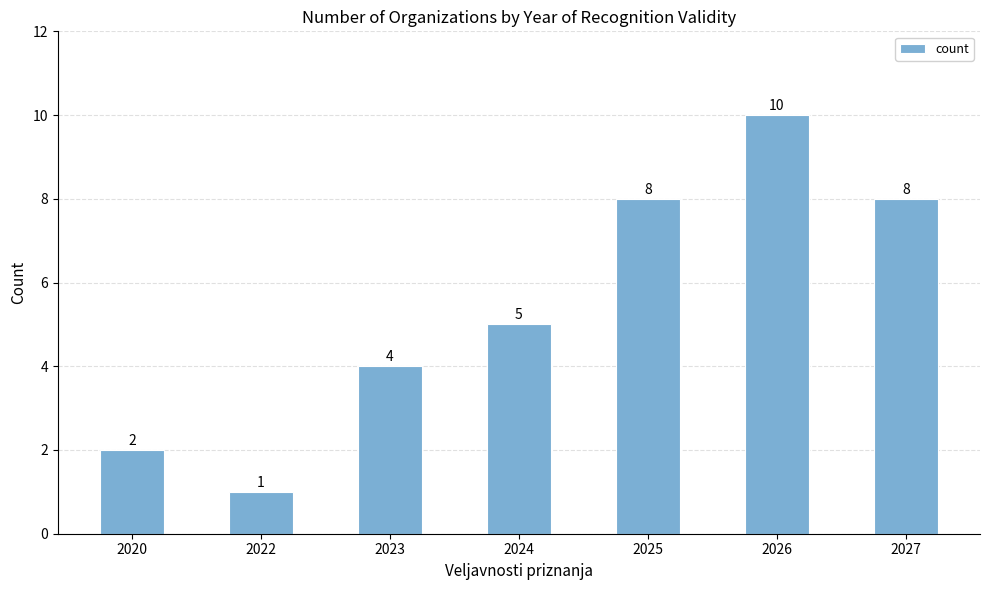

What is the value of the 7th bar from the left?

8